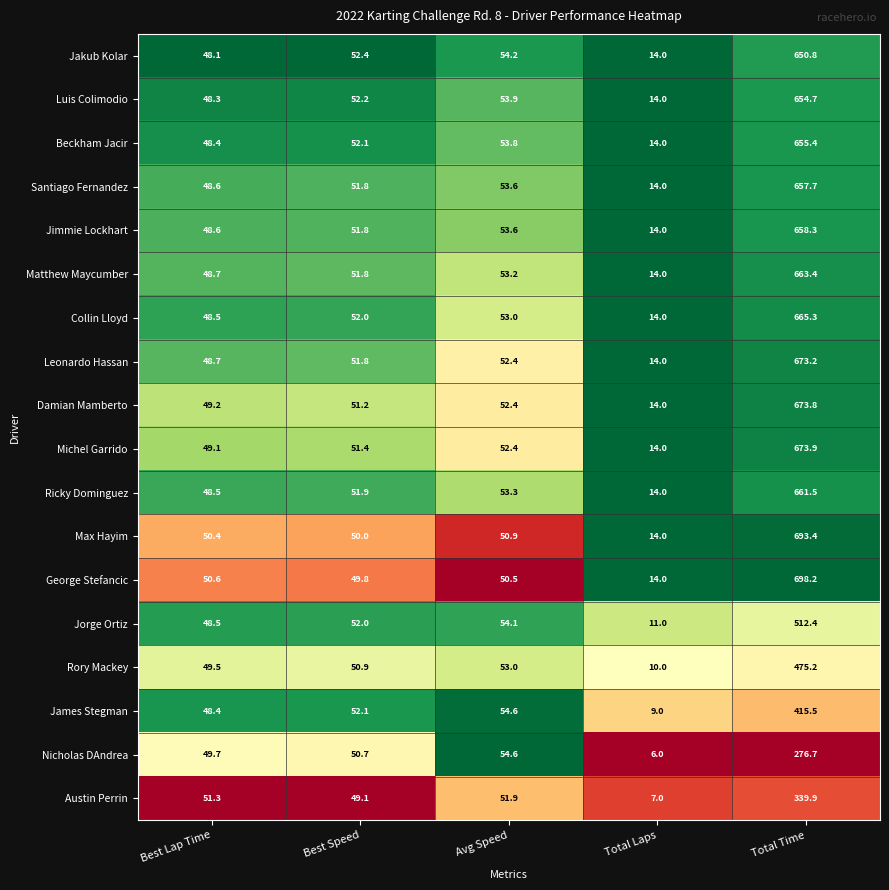

What is the sum of all James Stegman values?

579.6